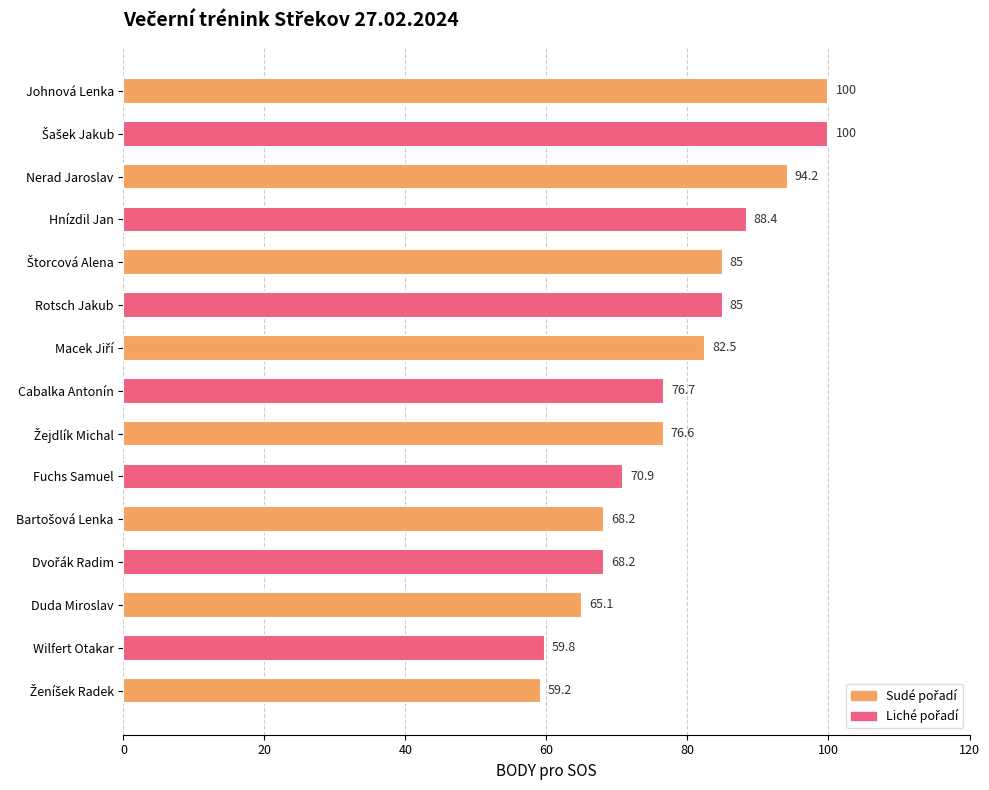

How many data points does each series have?

15